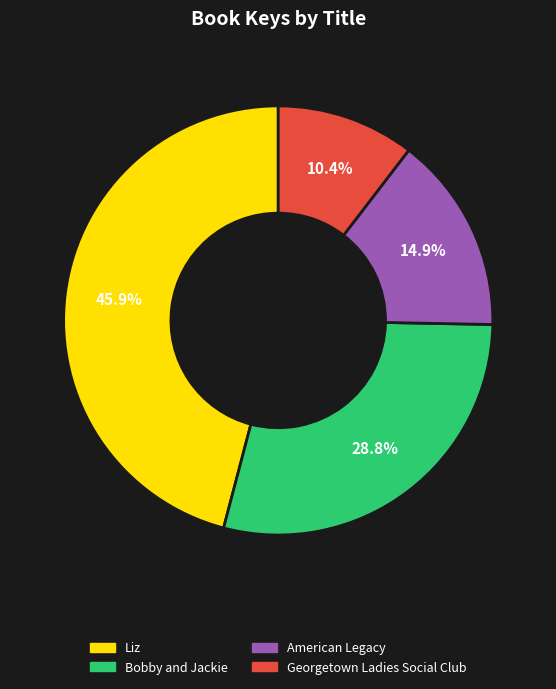

What is the ratio of the value at Bobby and Jackie to the value at Georgetown Ladies Social Club?

2.8